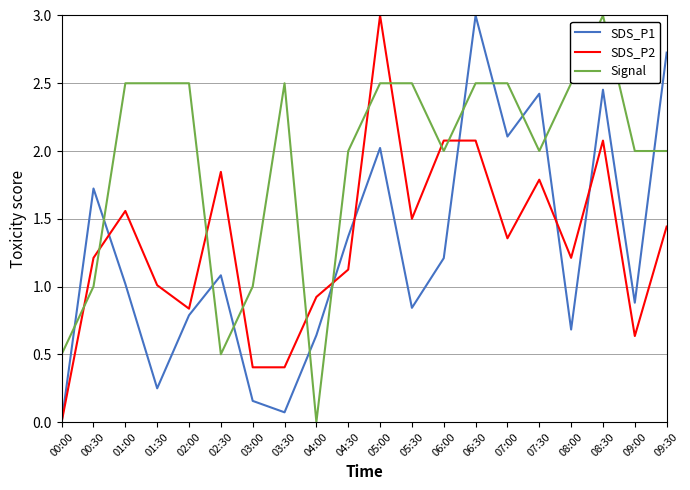

Is it true that SDS_P2 equals 2.1 at 08:30?

True